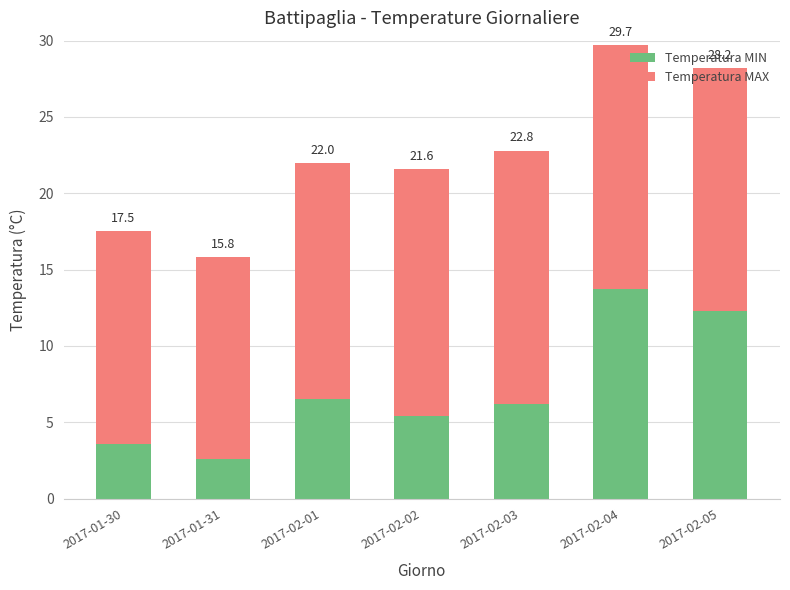

What is the total value across all series at 2017-02-04?

29.7